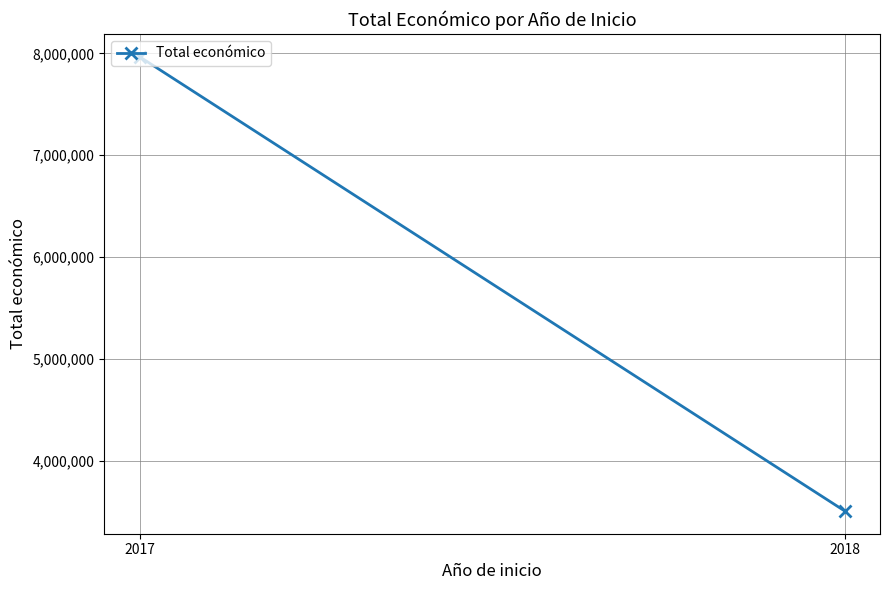

At which category does the chart reach its minimum across all series?

2018